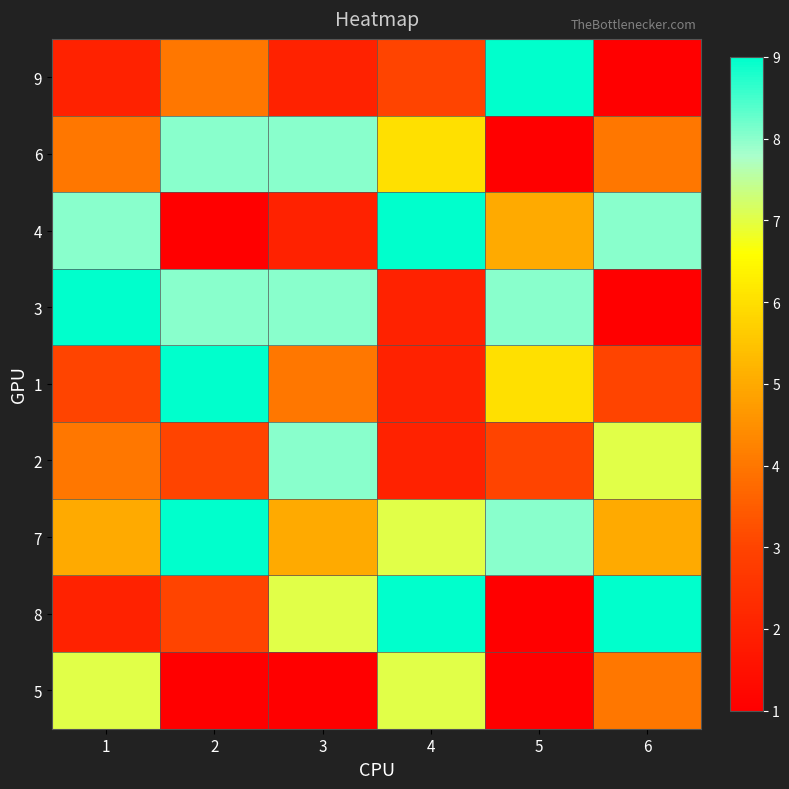

Reading left to right, list all the values displayed in this chart.

9: 1=2	2=4	3=2	4=3	5=9	6=1
6: 1=4	2=8	3=8	4=6	5=1	6=4
4: 1=8	2=1	3=2	4=9	5=5	6=8
3: 1=9	2=8	3=8	4=2	5=8	6=1
1: 1=3	2=9	3=4	4=2	5=6	6=3
2: 1=4	2=3	3=8	4=2	5=3	6=7
7: 1=5	2=9	3=5	4=7	5=8	6=5
8: 1=2	2=3	3=7	4=9	5=1	6=9
5: 1=7	2=1	3=1	4=7	5=1	6=4